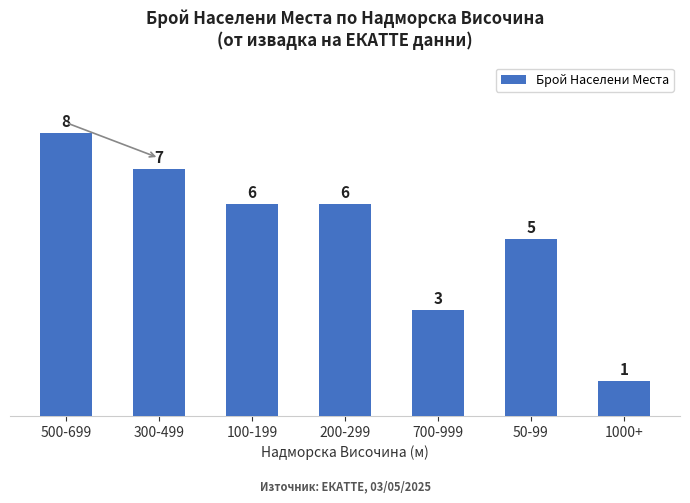

Reading right to left, what are all the values shown in this chart?

1000+=1	50-99=5	700-999=3	200-299=6	100-199=6	300-499=7	500-699=8